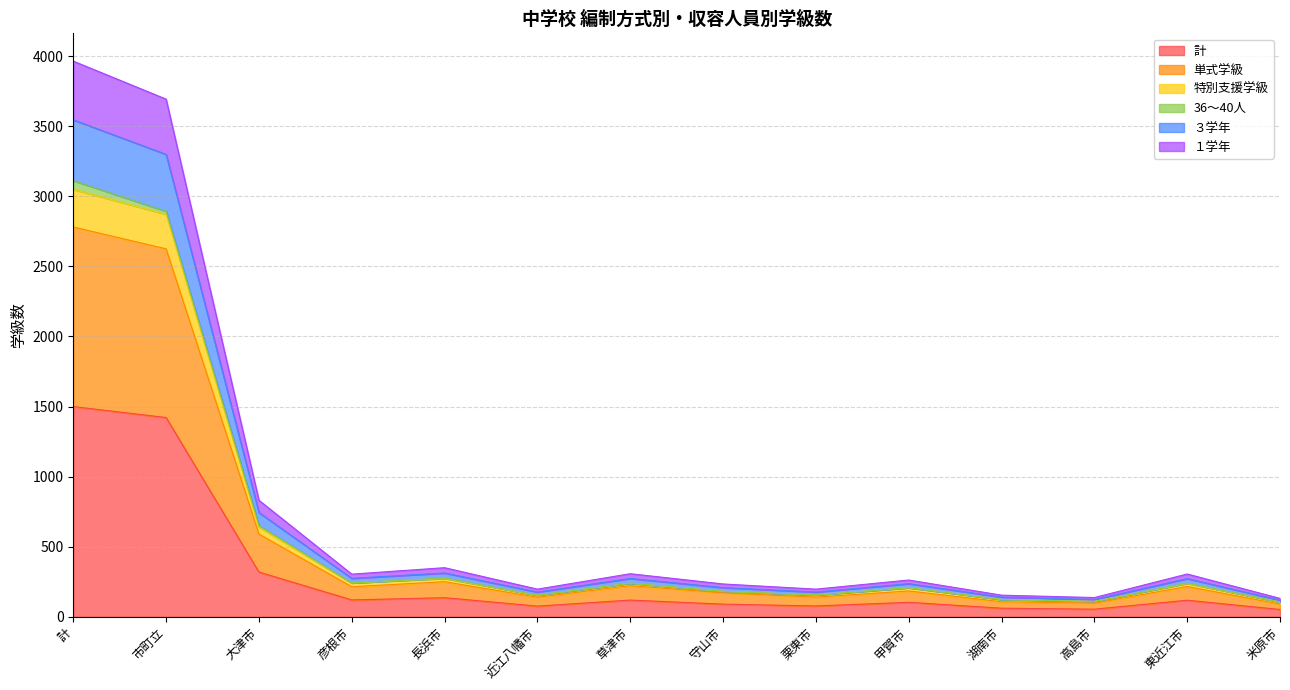

What is the label of the 14th point from the right?

計